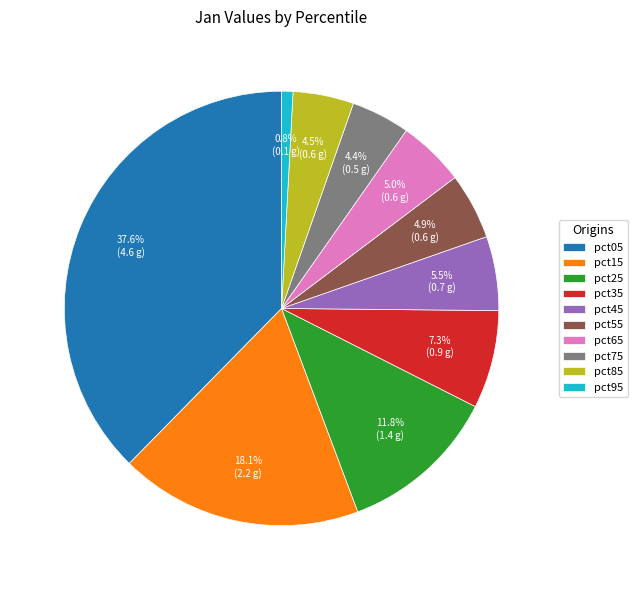

Does pct55 represent more than half of the total?

No